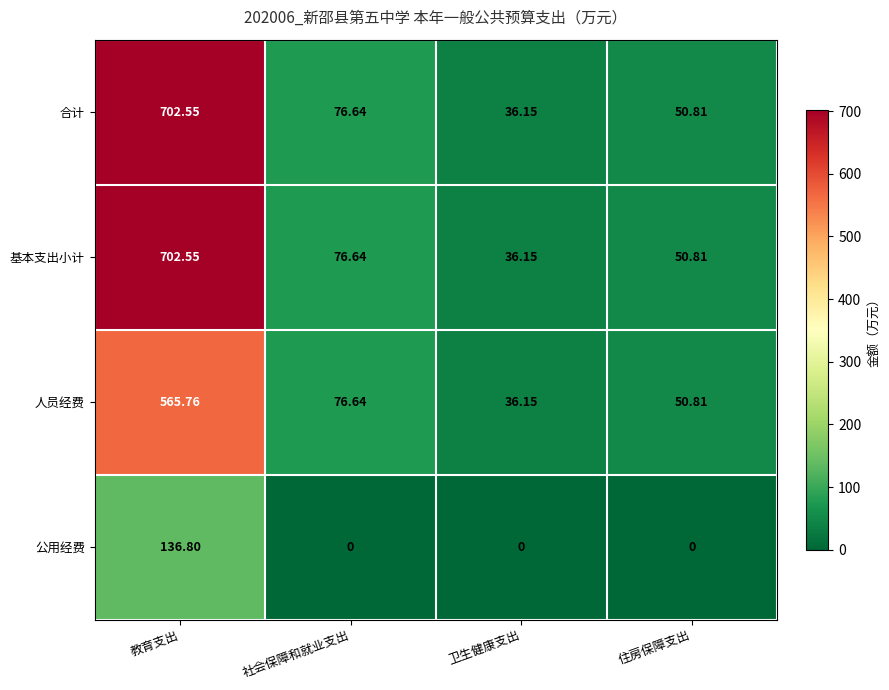

Which category has the lowest value in the 合计 series?

卫生健康支出